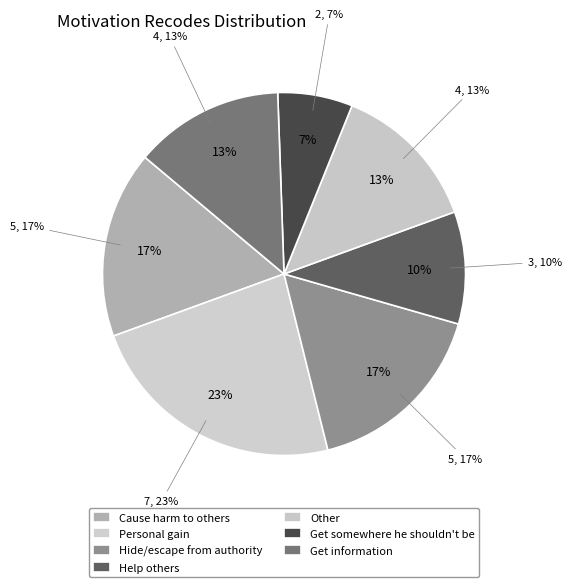

Which slice is the largest?

Personal gain